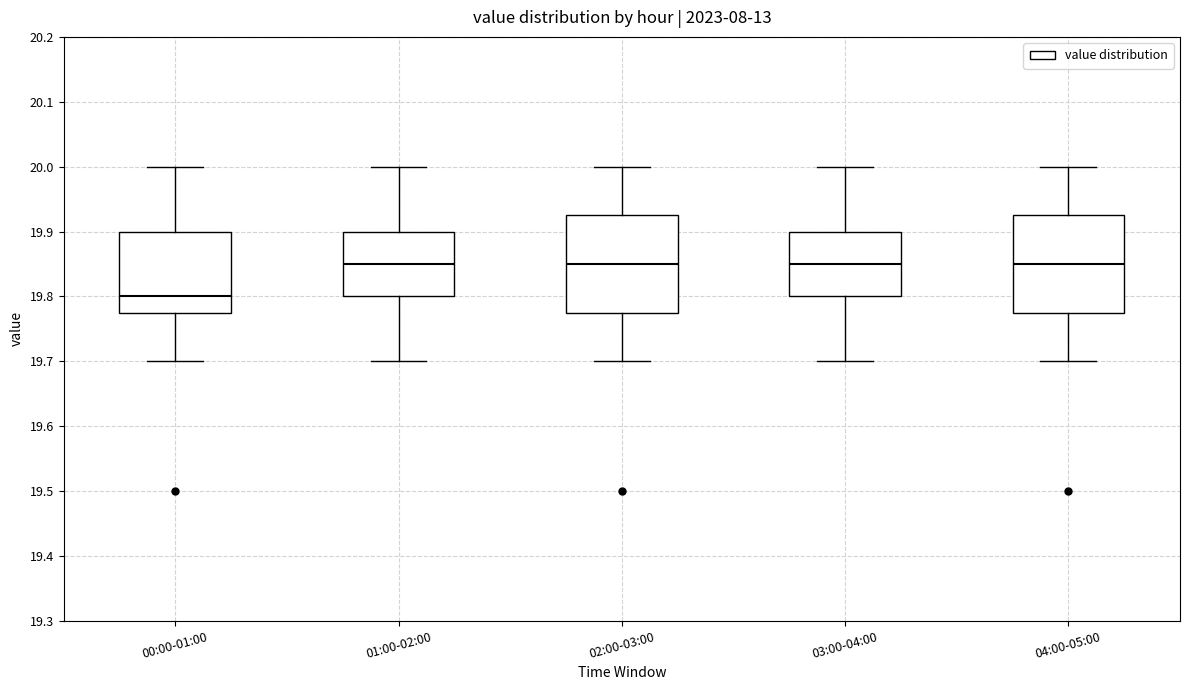

Where is the upper edge of the box for 04:00-05:00 on the y-axis? The values are not printed on the chart, so give them approximately, as read against the axis.

19.93